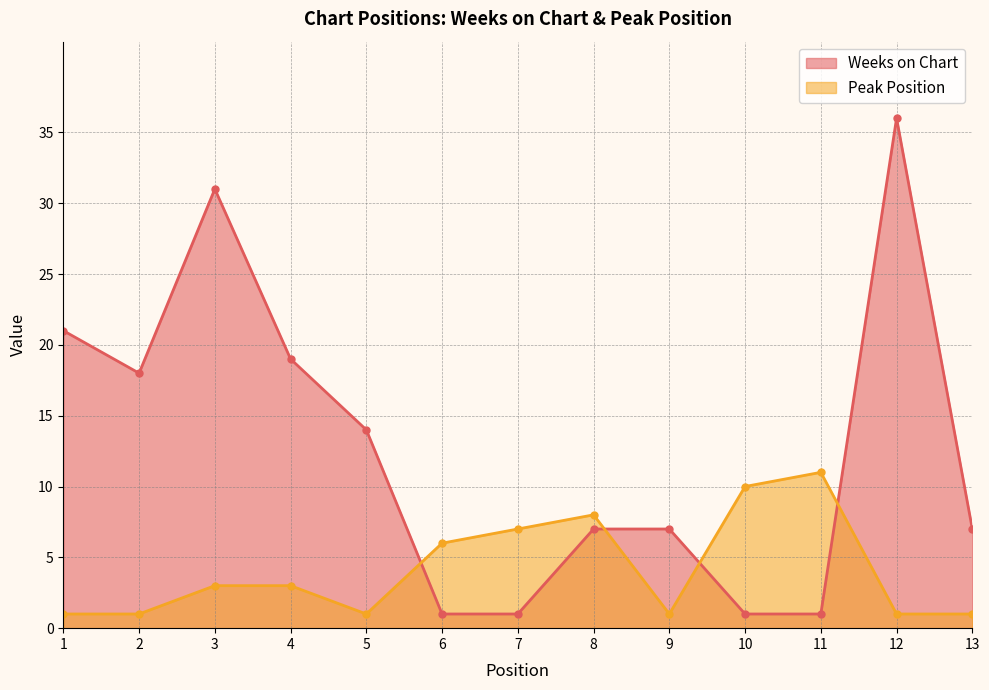

At 1, list the series in order from smallest to largest.

Peak Position, Weeks on Chart